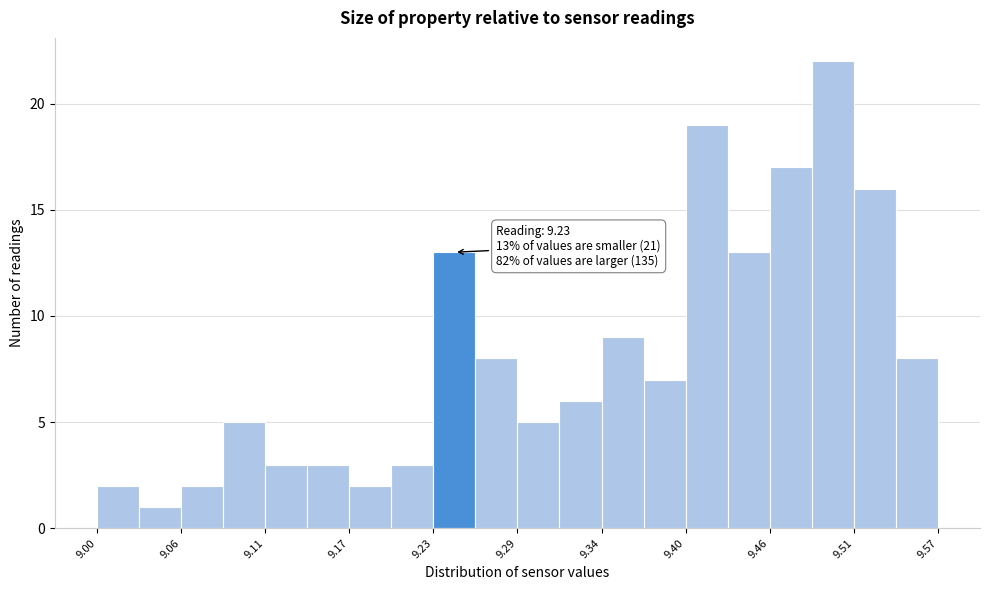

Read against the x-axis, roughly where is the centre of the tallest bar?

9.50